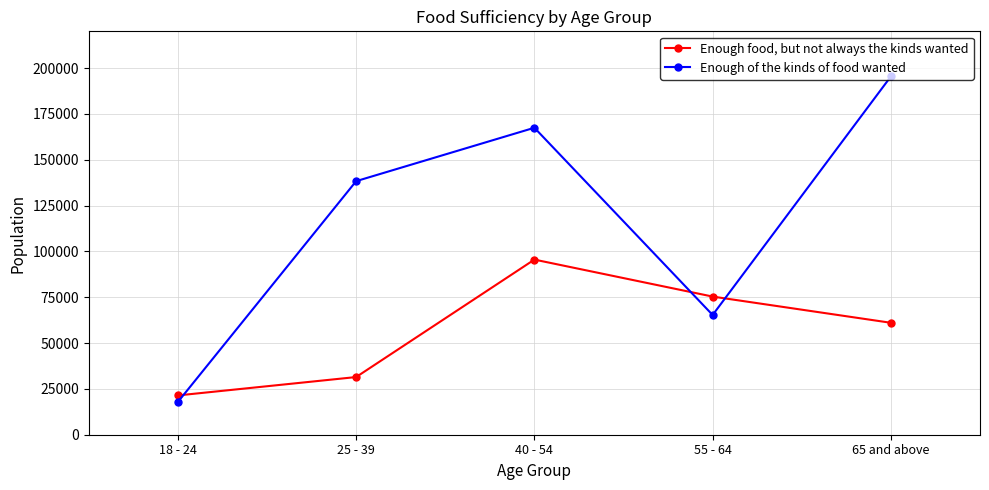

What position from the right is 40 - 54?

3